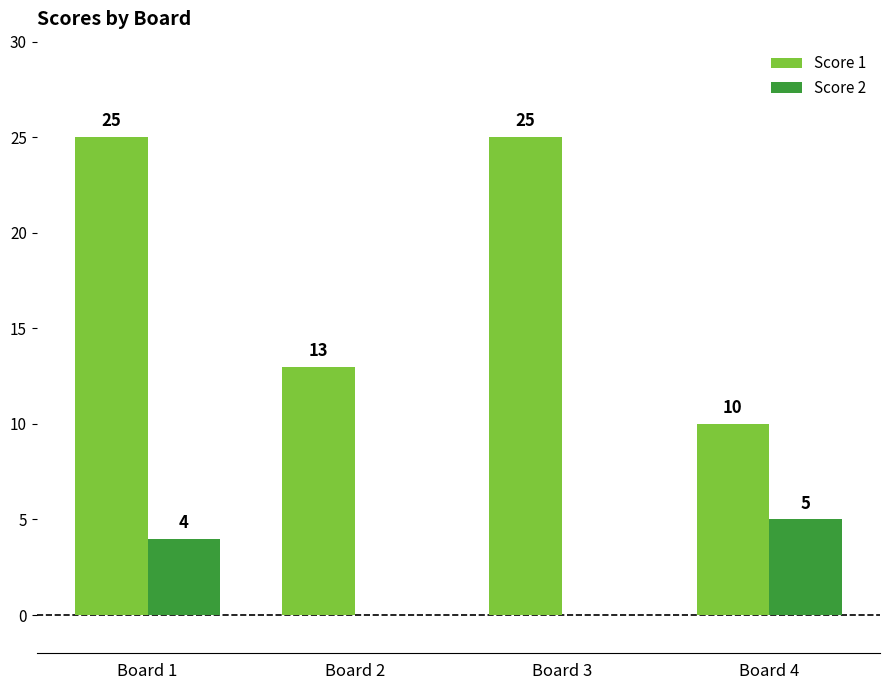

What is the maximum value shown in the chart?

25